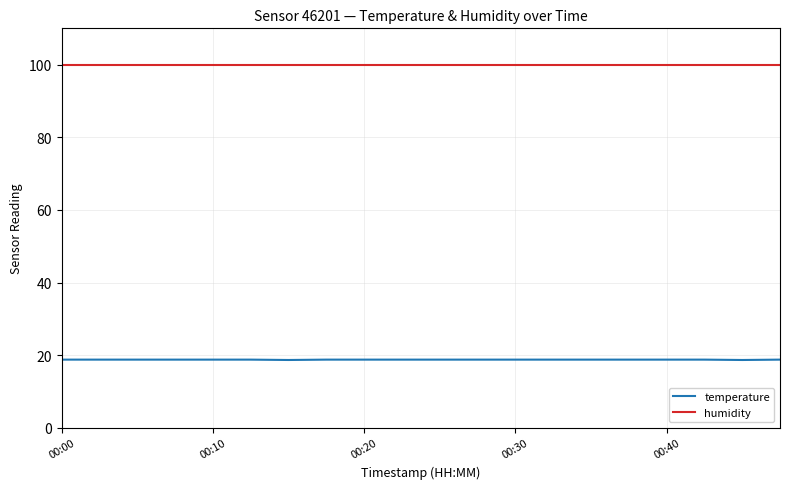

At how many categories does at least one series exceed 83?

20